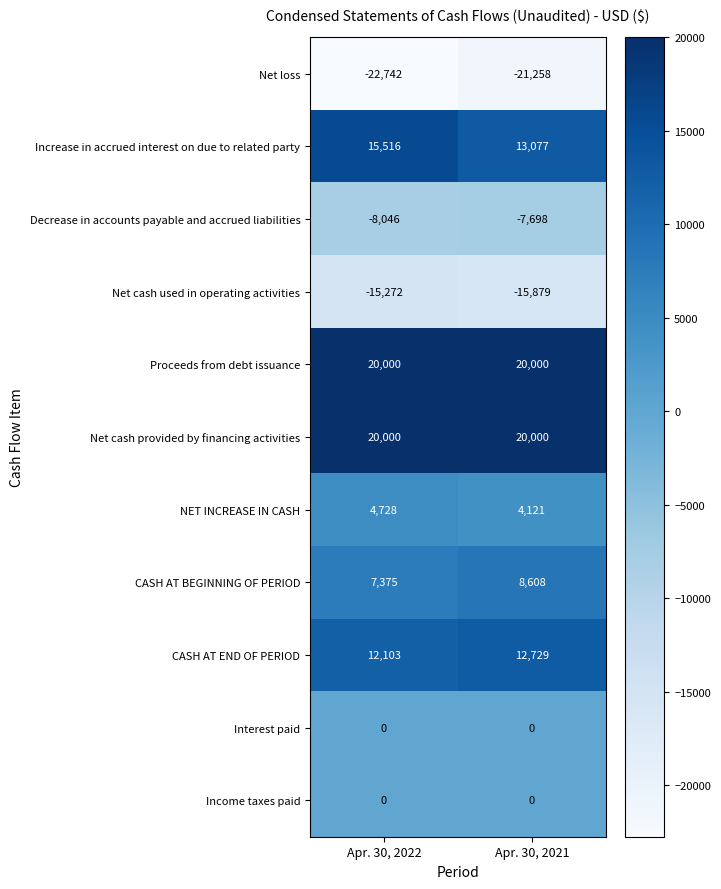

What is the difference between the highest and lowest values at Apr. 30, 2021?

41258